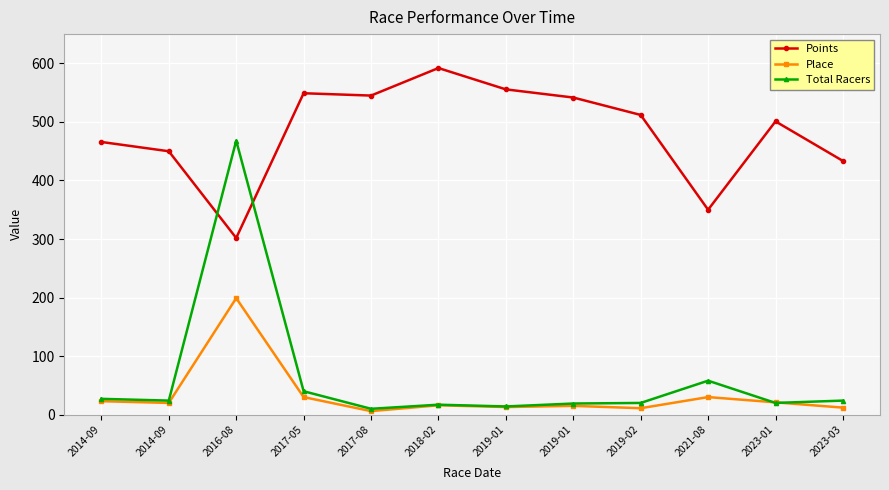

How many distinct data groups are displayed?

3